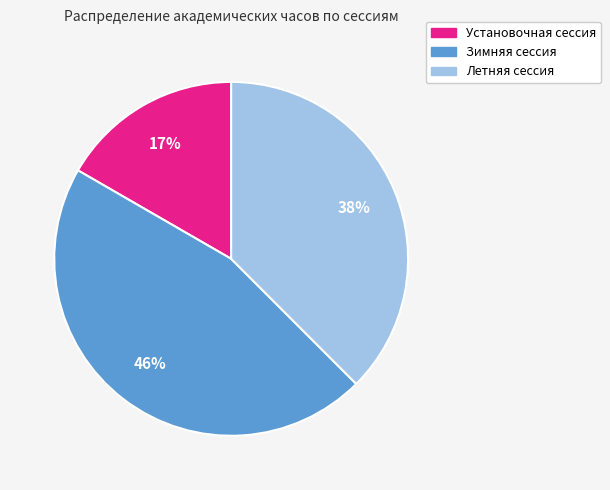

To the nearest percent, what is the combined percentage of Установочная сессия and Летняя сессия?

54%